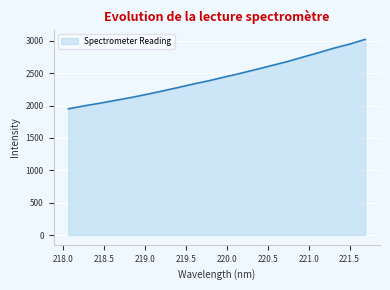

What is the smallest value displayed?

1949.1